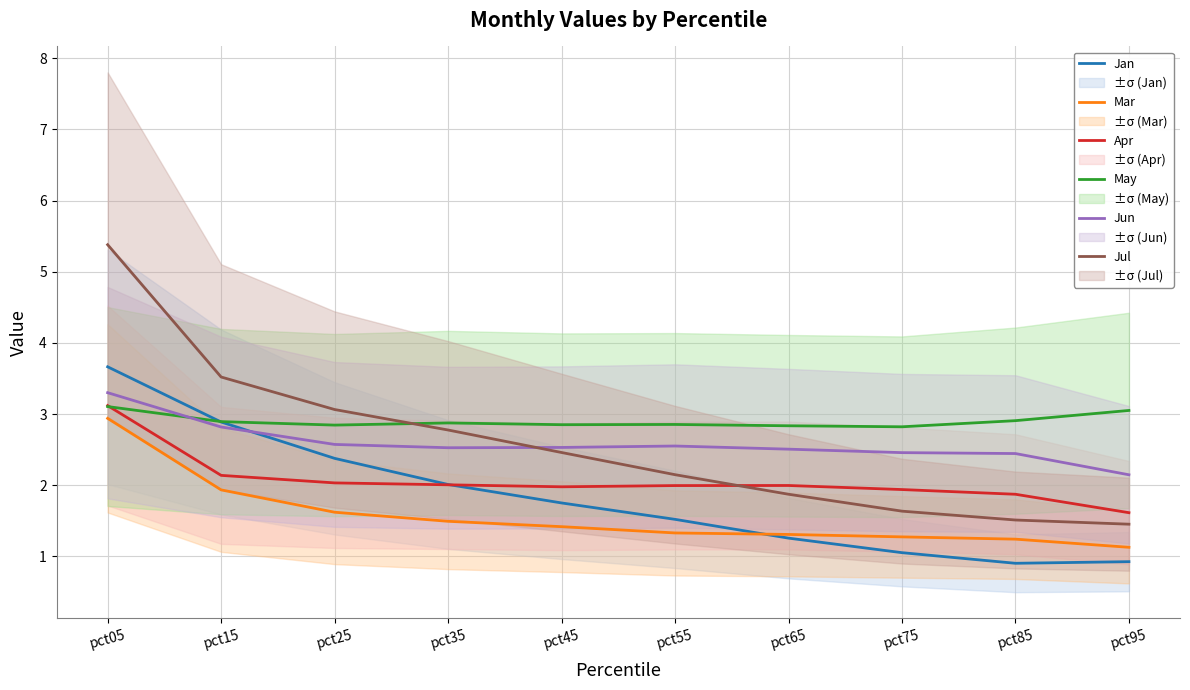

What is the approximate value of Apr at pct75?

1.9